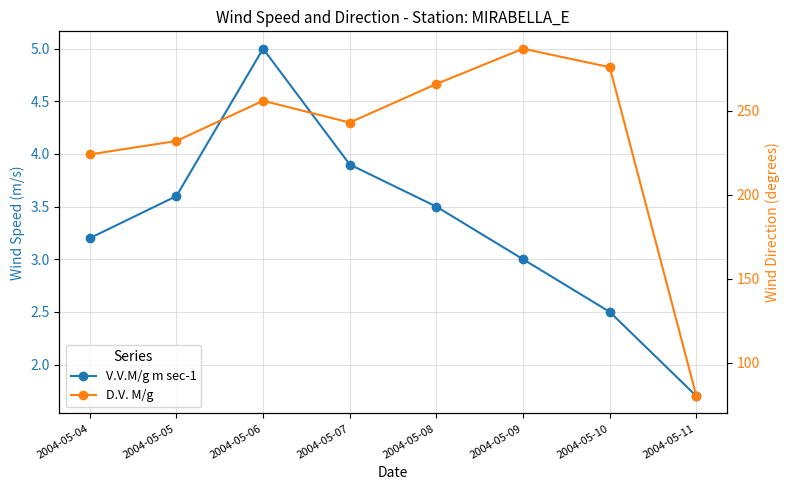

Reading right to left, list all the values displayed in this chart.

V.V.M/g m sec-1: 1.7	2.5	3.0	3.5	3.9	5.0	3.6	3.2
D.V. M/g: 80.0	276.0	287.0	266.0	243.0	256.0	232.0	224.0